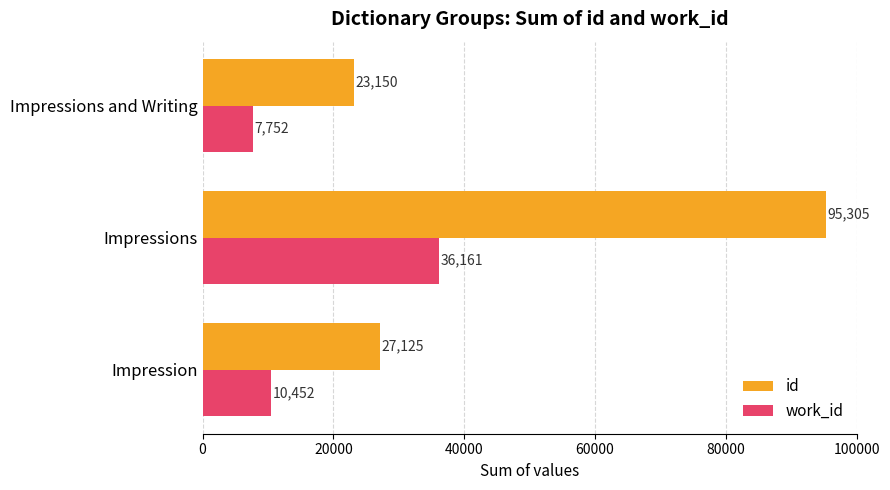

Is the value of id at Impression greater than the value of work_id at Impressions?

No